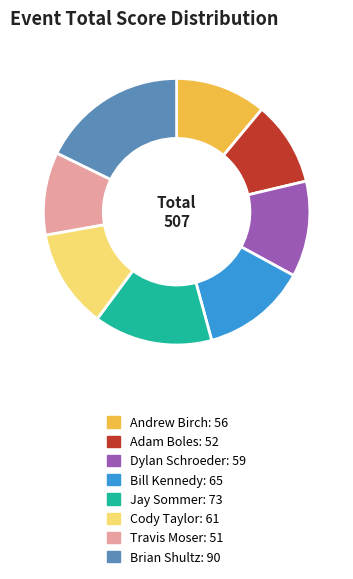

How many segments does this pie chart have?

8